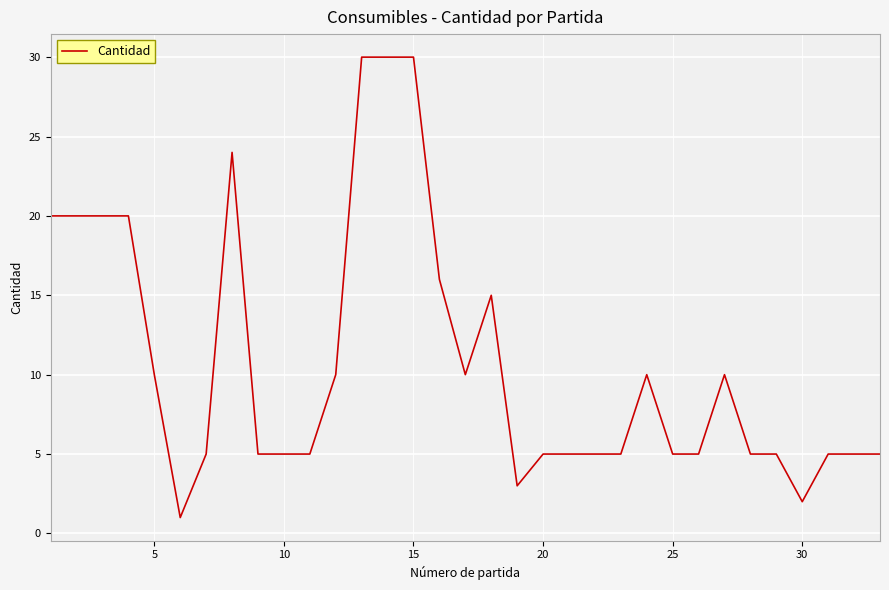

Is this an area chart (filled region under the line)?

No